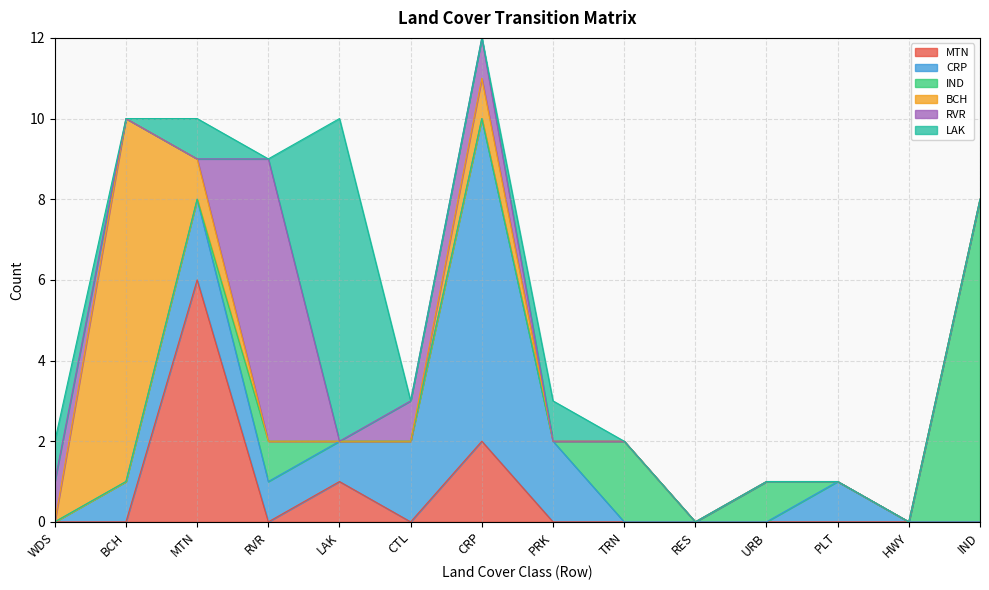

What is the difference between the second highest and second lowest values in the LAK series?

1